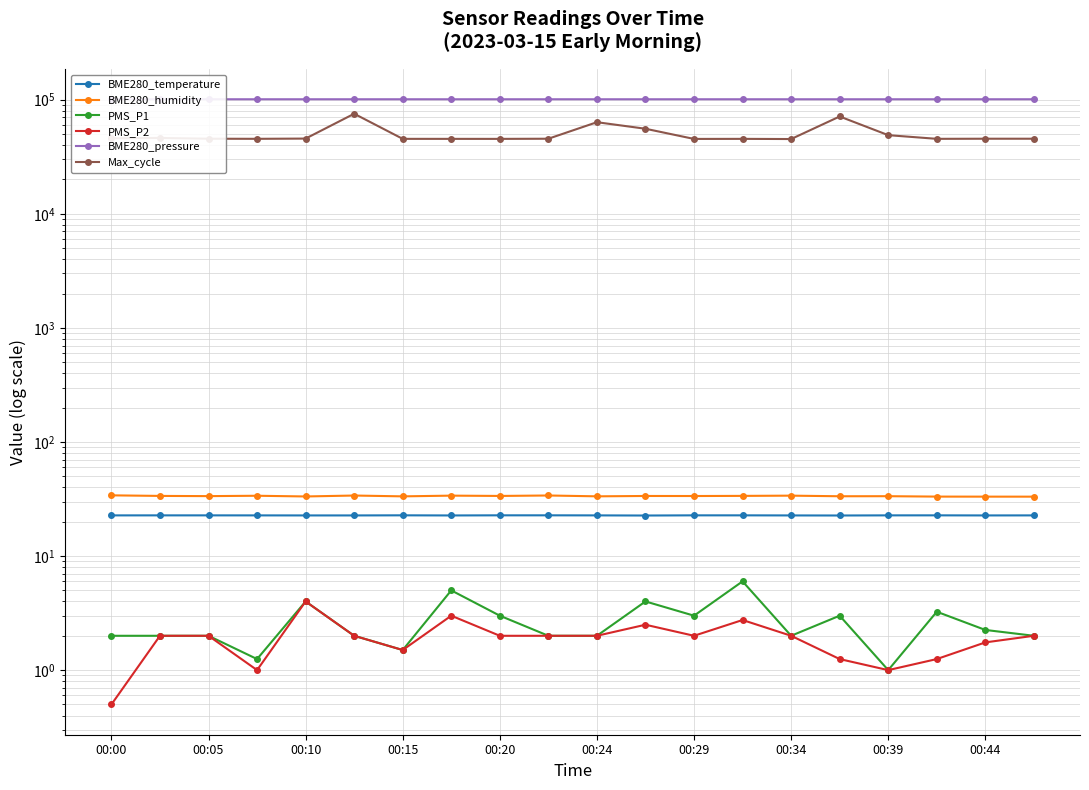

What is the total value across all series at 00:44?

146579.2